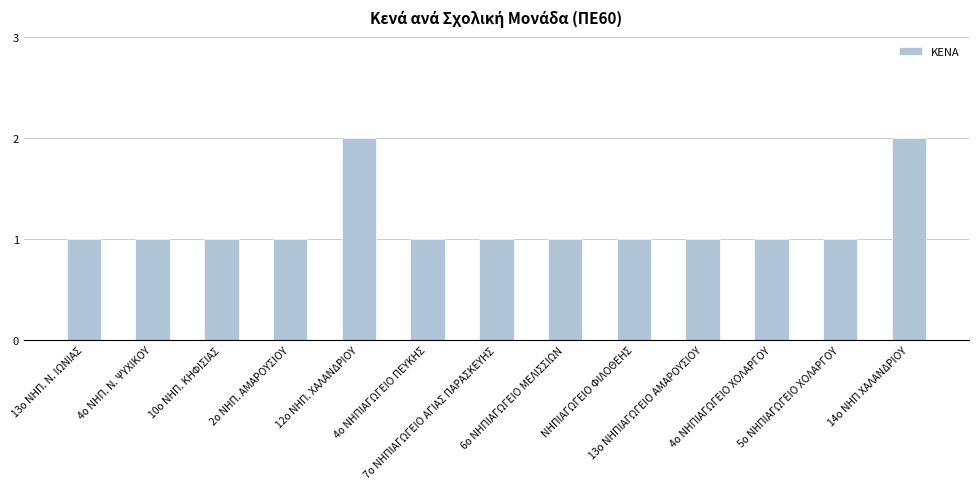

What is the sum of all values?

15